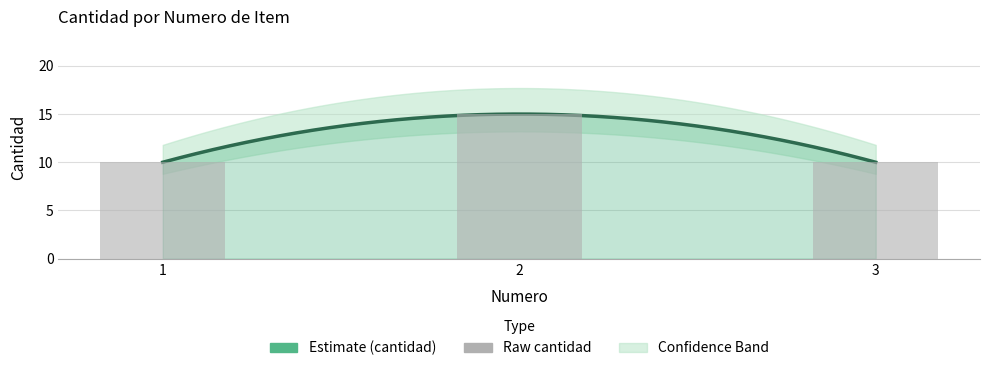

Which label corresponds to the largest value in the chart?

2